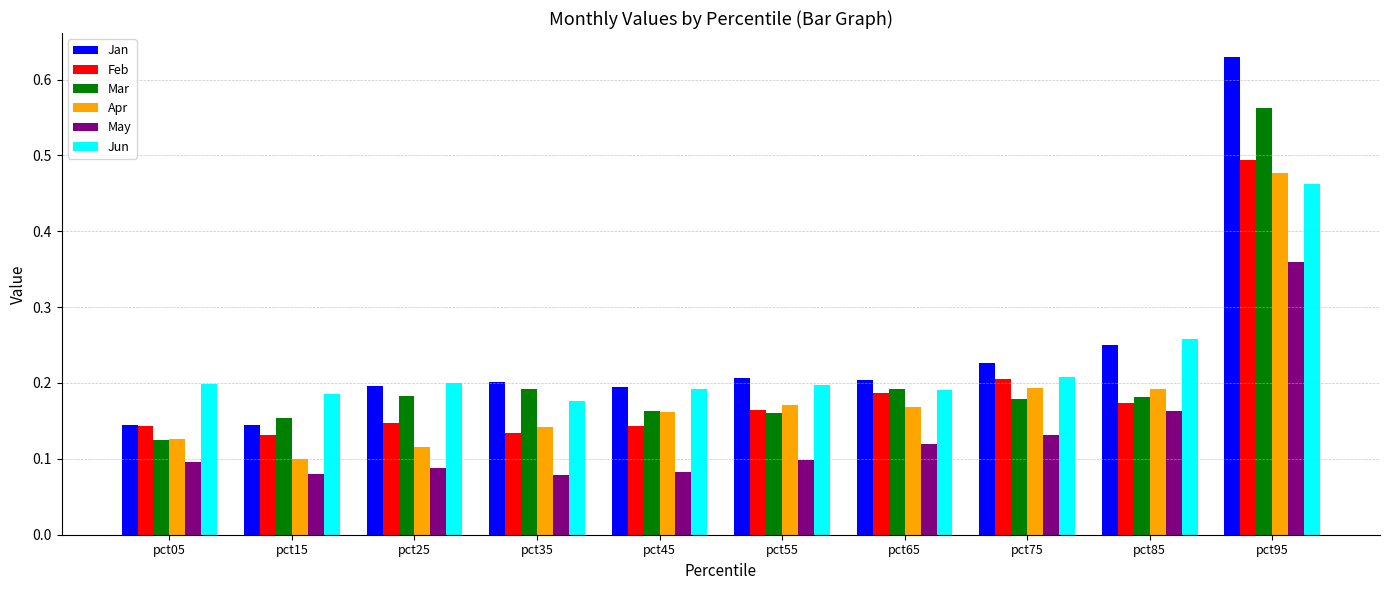

Which category has the highest value across all series?

pct95